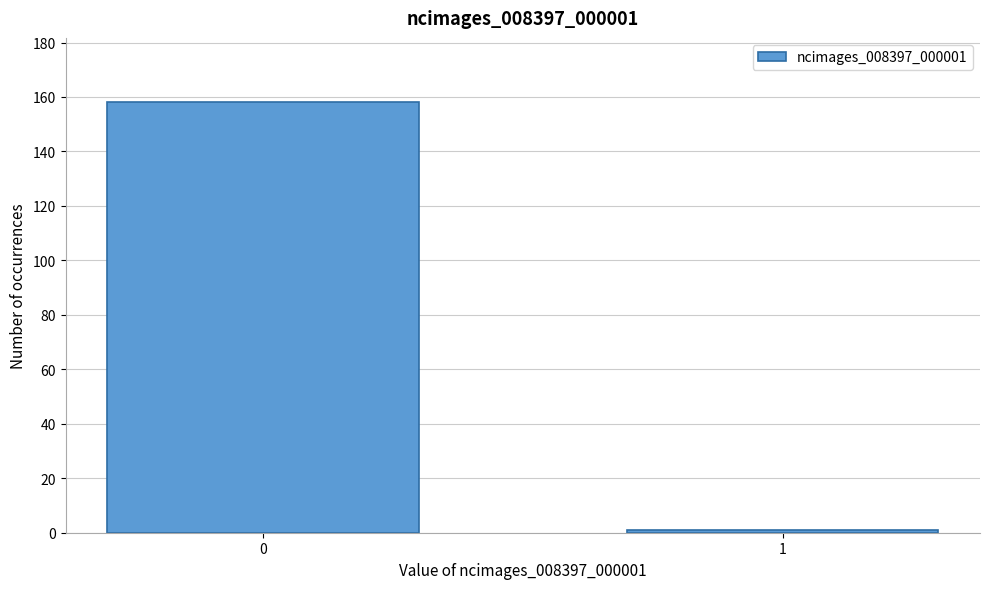

Reading left to right, extract all data points from this chart.

158	1